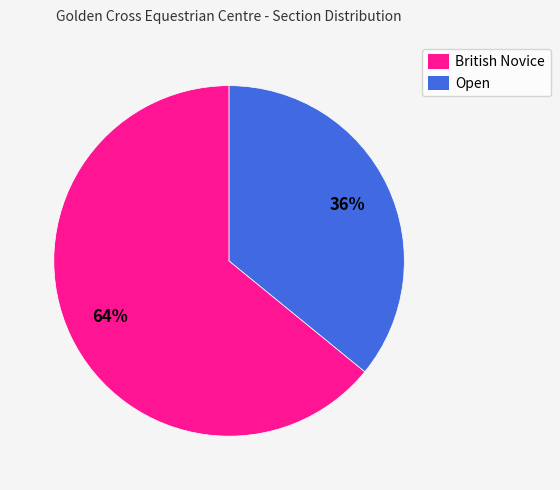

To the nearest percent, what is the combined percentage of Open and British Novice?

100%